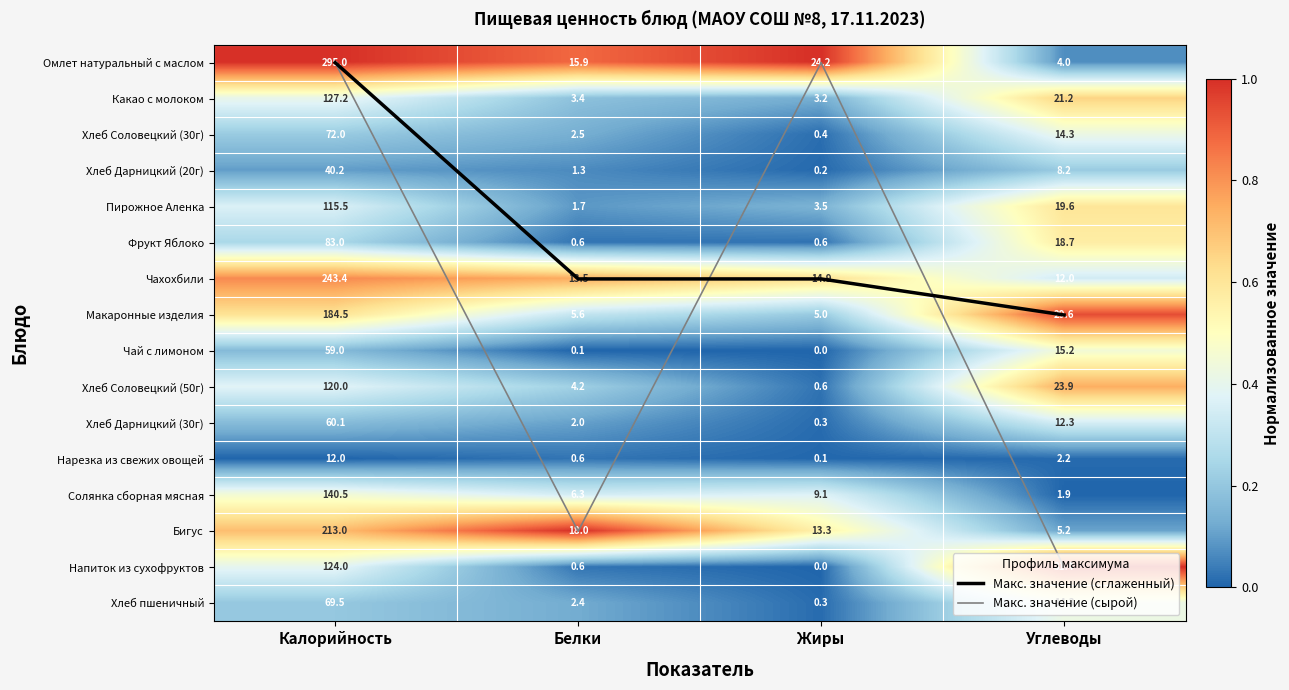

Which label corresponds to the smallest value in the chart?

Калорийность